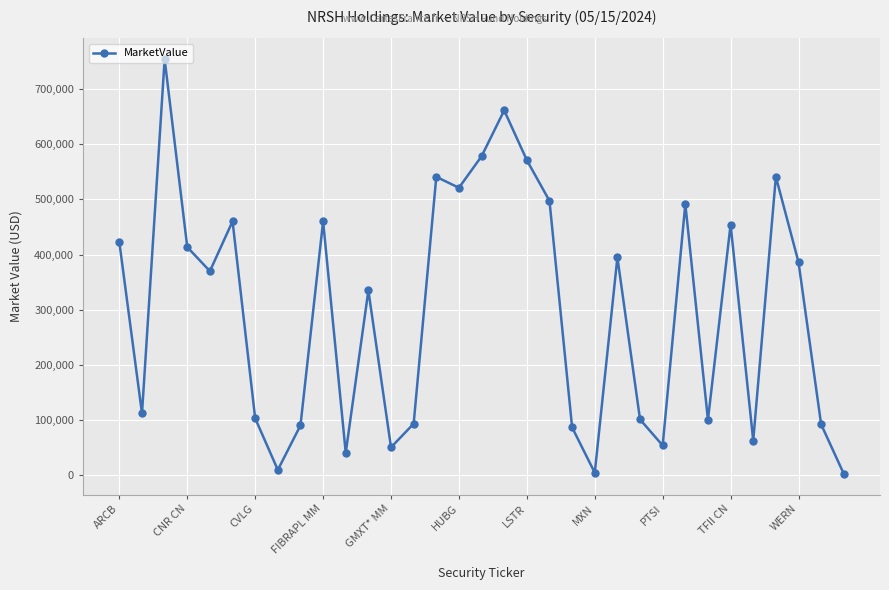

What is the sum of all values?

9858472.0